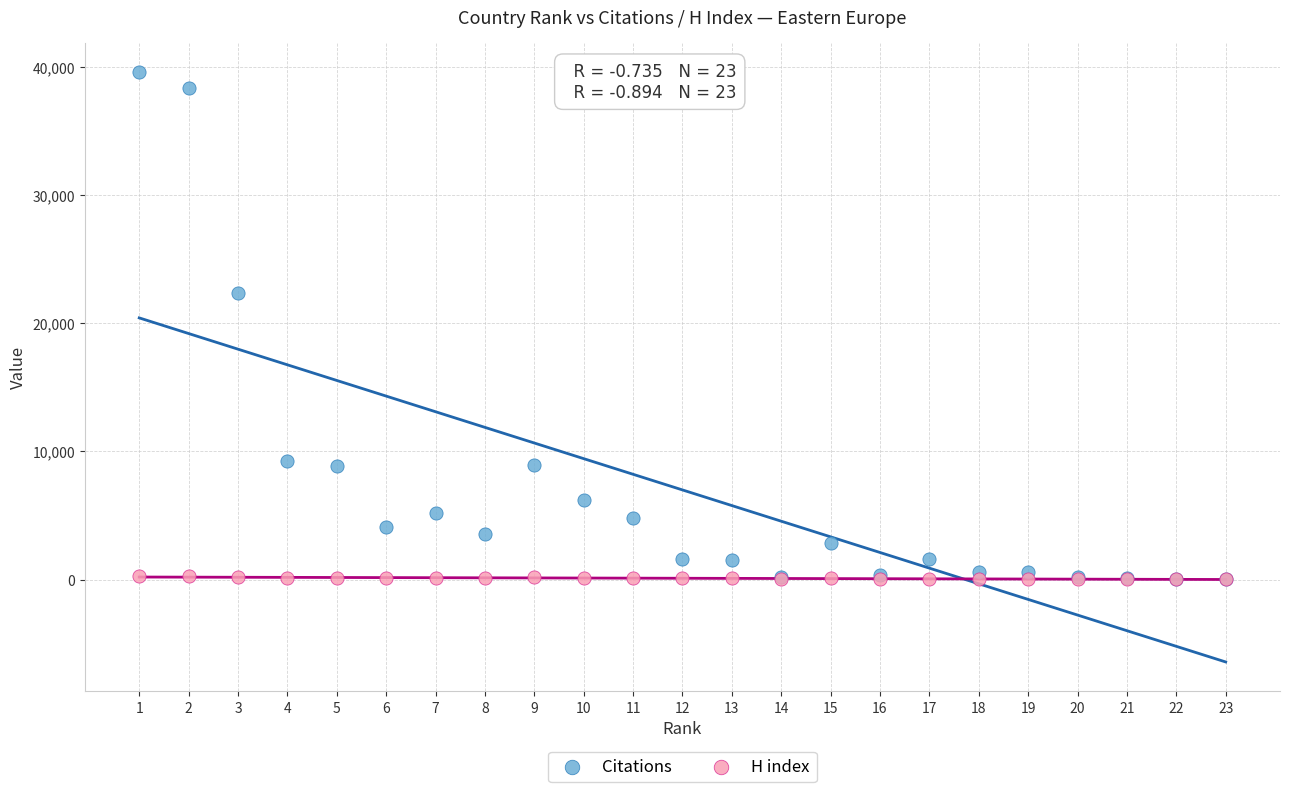

In the Citations series, what Y value is closest to 19795?

22365